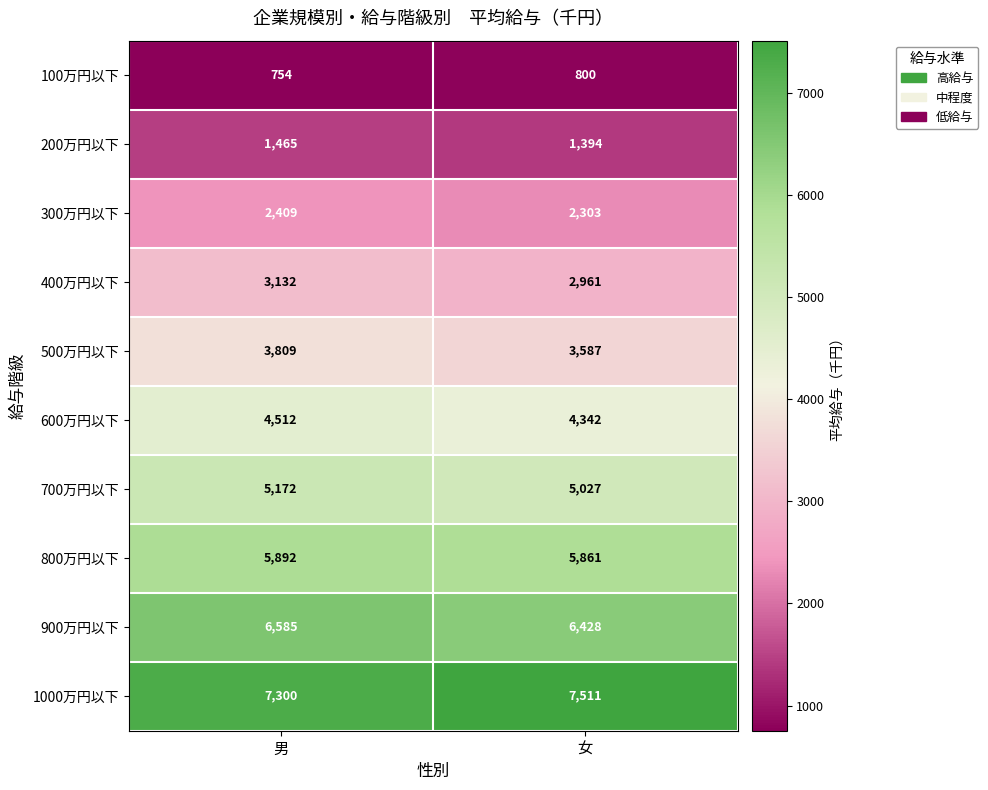

Reading right to left, transcribe all the data shown in this chart.

100万円以下: 女=800	男=754
200万円以下: 女=1394	男=1465
300万円以下: 女=2303	男=2409
400万円以下: 女=2961	男=3132
500万円以下: 女=3587	男=3809
600万円以下: 女=4342	男=4512
700万円以下: 女=5027	男=5172
800万円以下: 女=5861	男=5892
900万円以下: 女=6428	男=6585
1000万円以下: 女=7511	男=7300